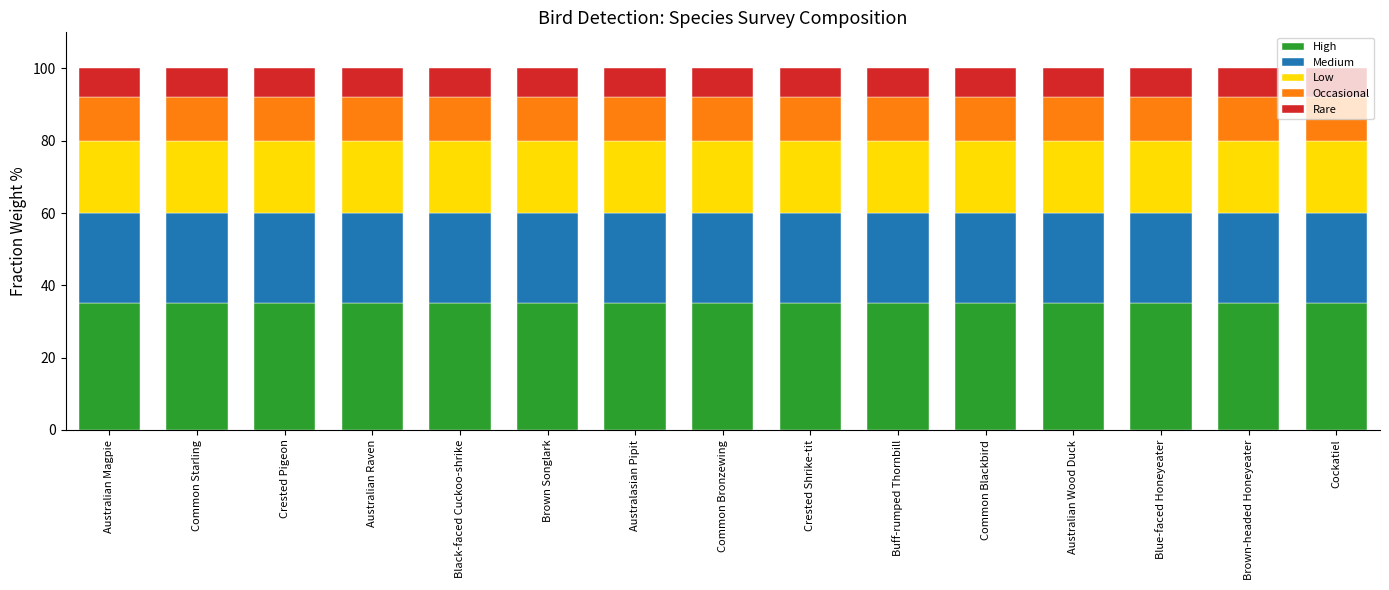

How many bars are there in total?

15